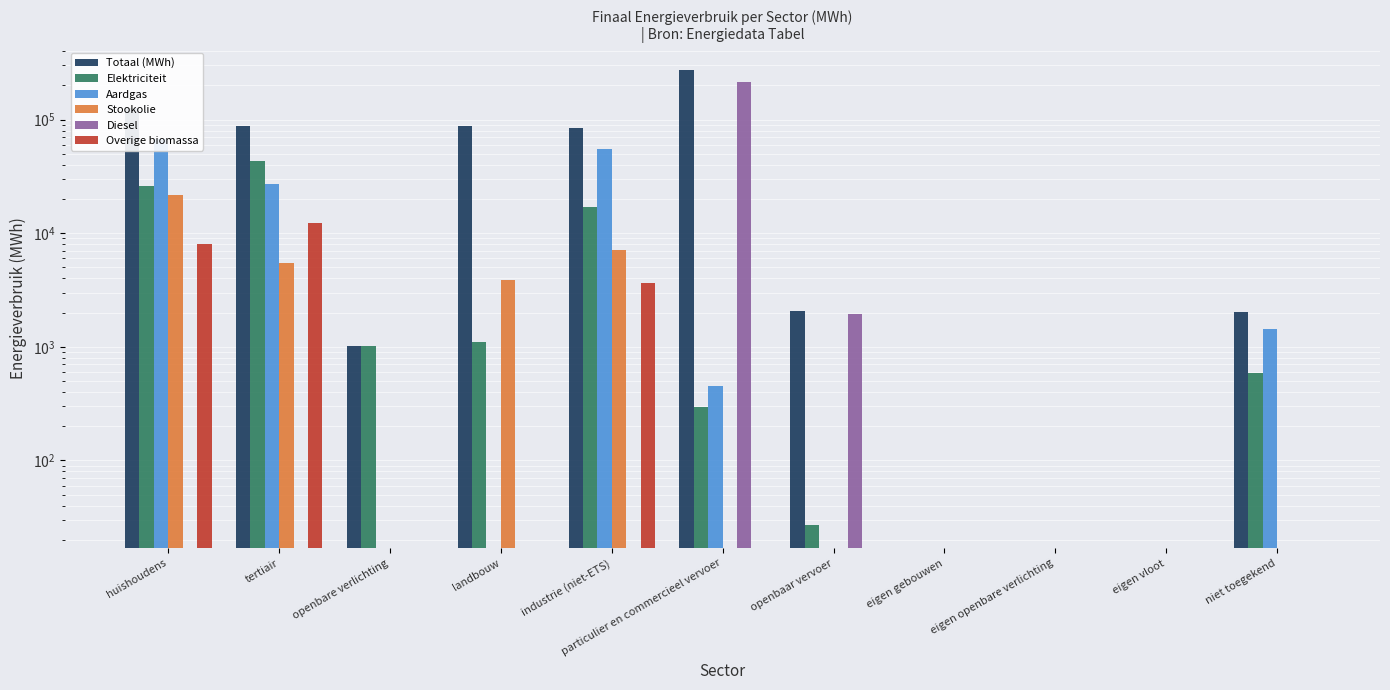

Rank the series at huishoudens from lowest to highest value.

Diesel, Overige biomassa, Stookolie, Elektriciteit, Aardgas, Totaal (MWh)